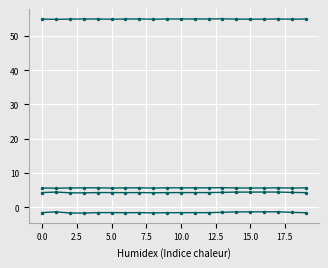

Is this an area chart (filled region under the line)?

No